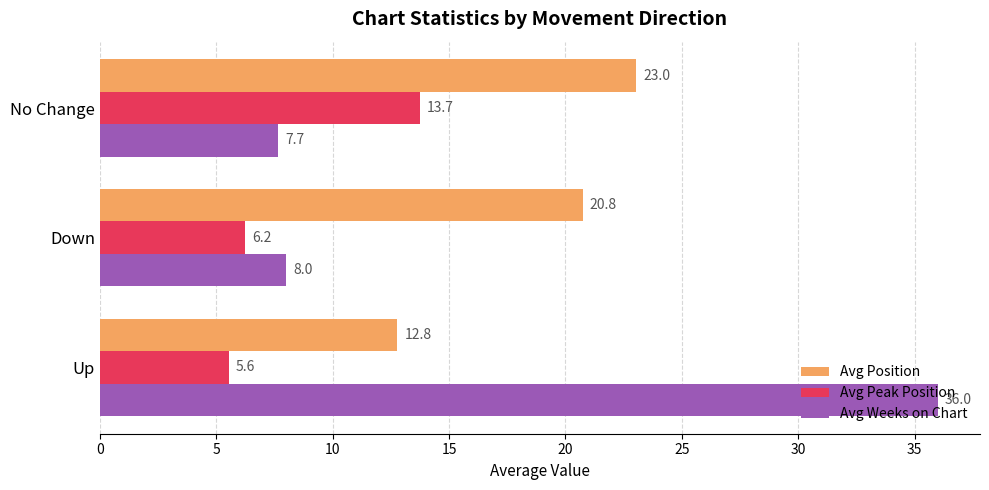

What is the minimum value for Avg Position?

12.8